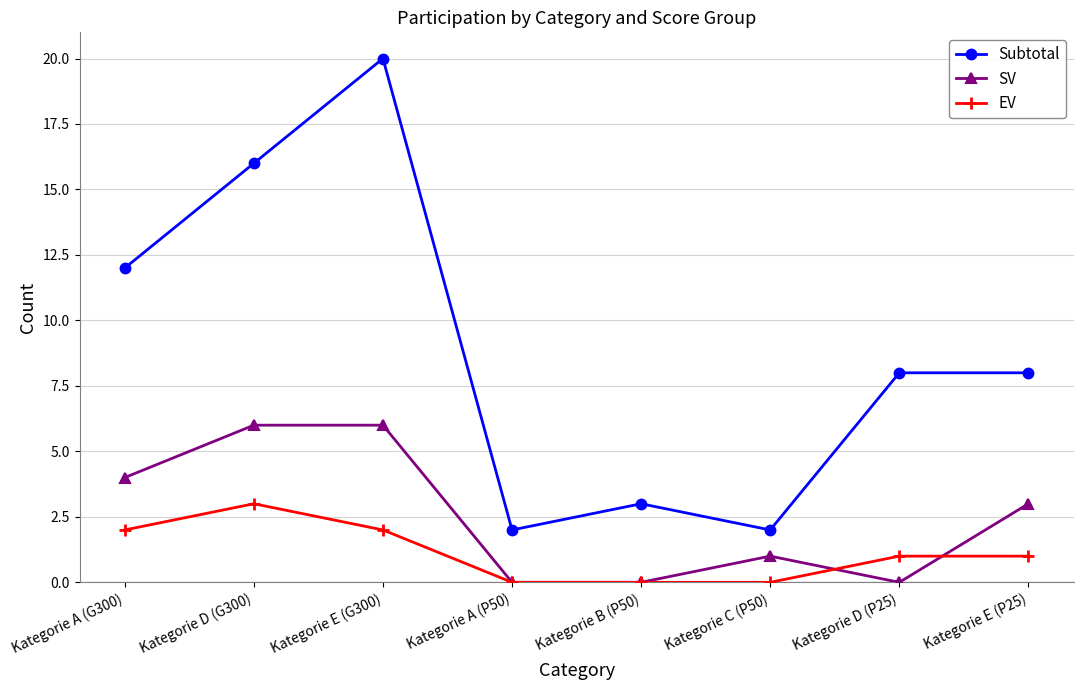

List the series in order of their peak value, lowest first.

EV, SV, Subtotal